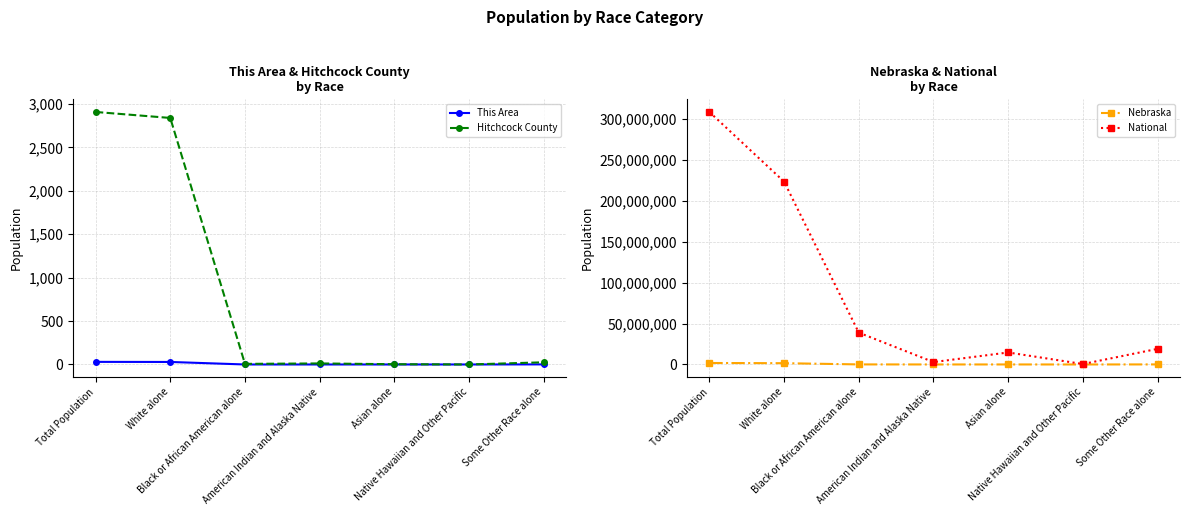

True or false: Nebraska and Hitchcock County intersect in this chart.

False